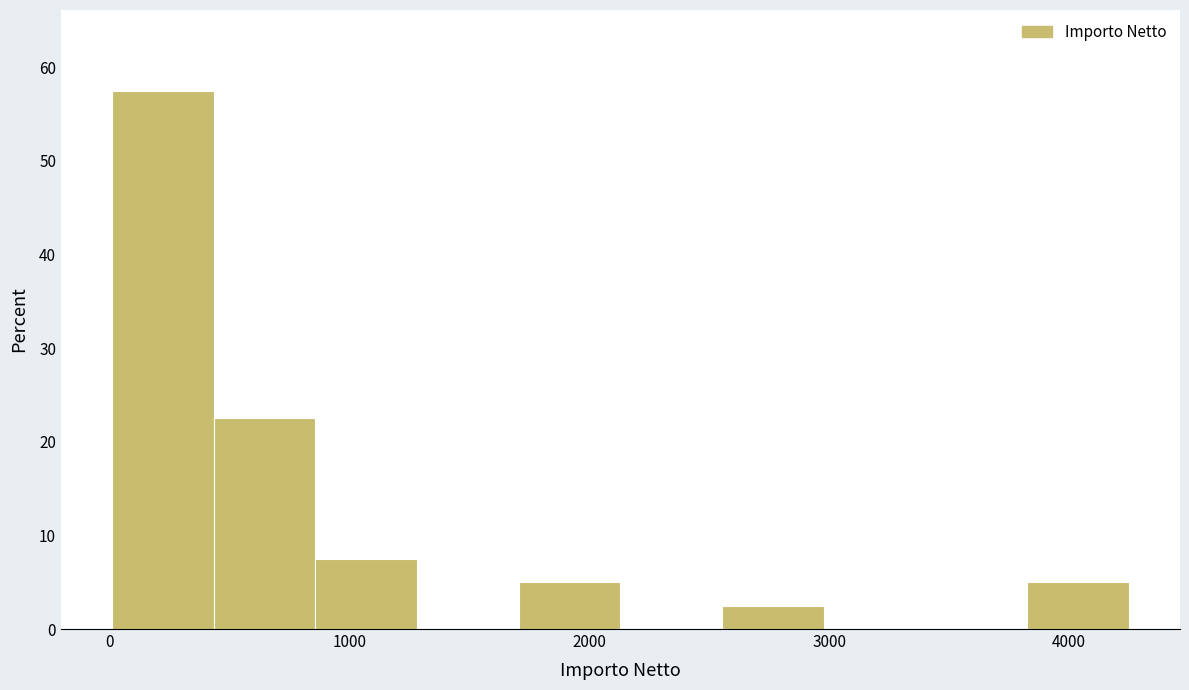

What is the height of the bar covering 0 to 400 on the x-axis? Neither the bar edges nor the heights are printed on the chart, so give them approximately, as read against the axes.

58